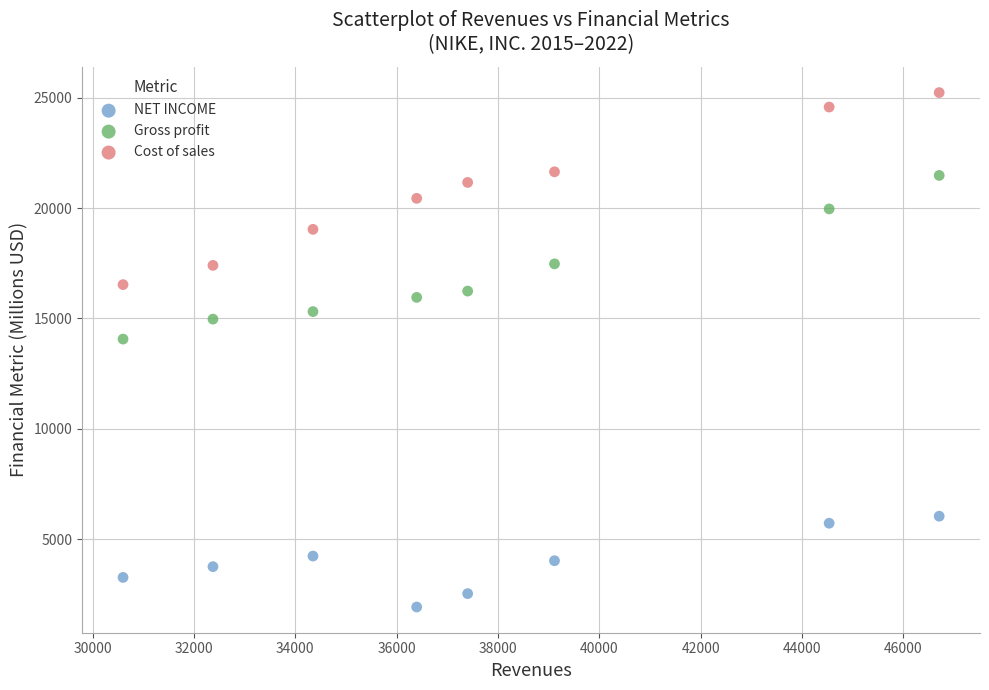

Which series has the widest spread of Y values?

Cost of sales